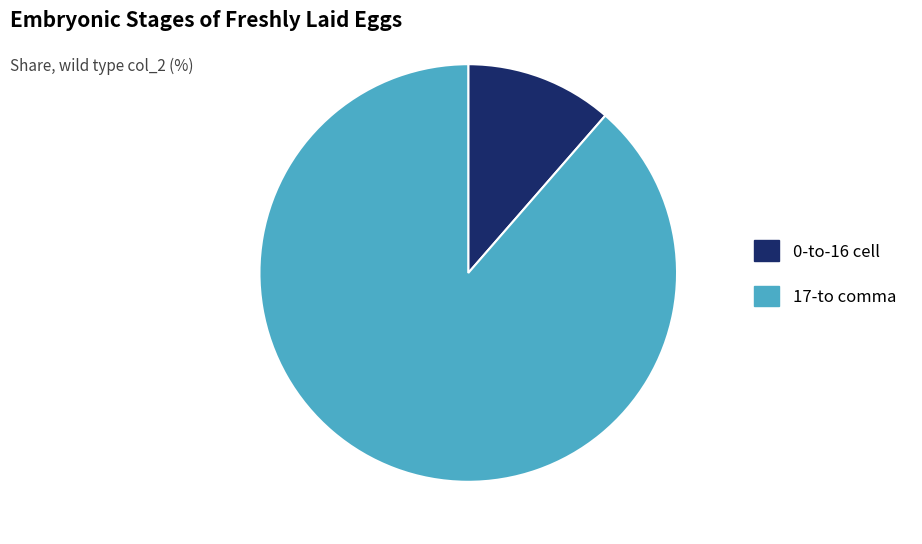

Do 17-to comma and 0-to-16 cell together represent more than half of the pie?

Yes